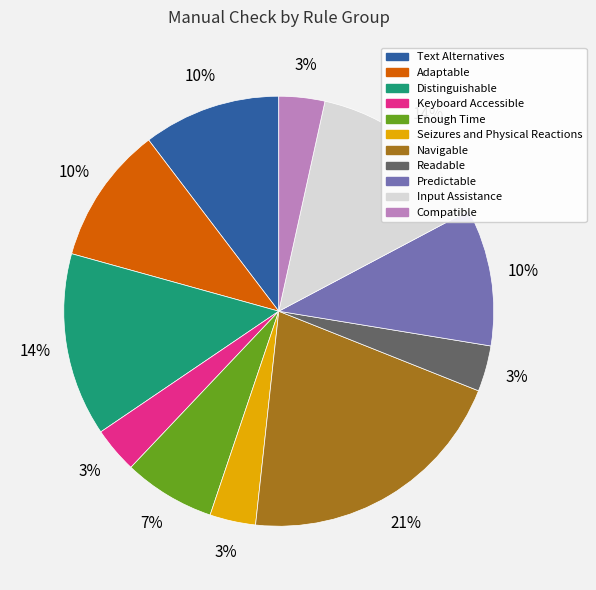

To the nearest percent, what percentage of the pie is Seizures and Physical Reactions?

3%